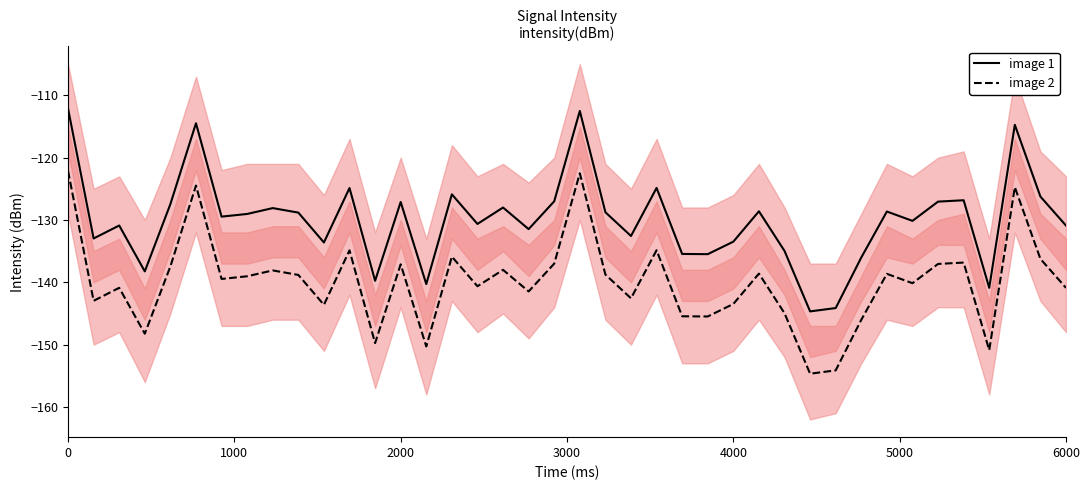

True or false: image 1 and image 2 intersect in this chart.

False